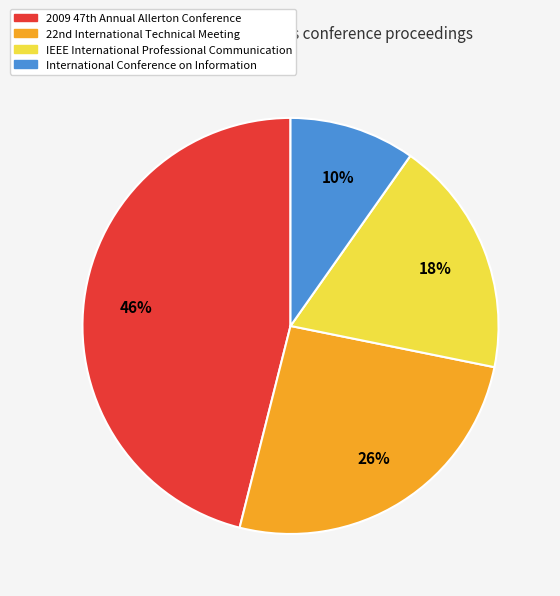

To the nearest percent, what is the difference between the largest and smallest slice percentages?

36%